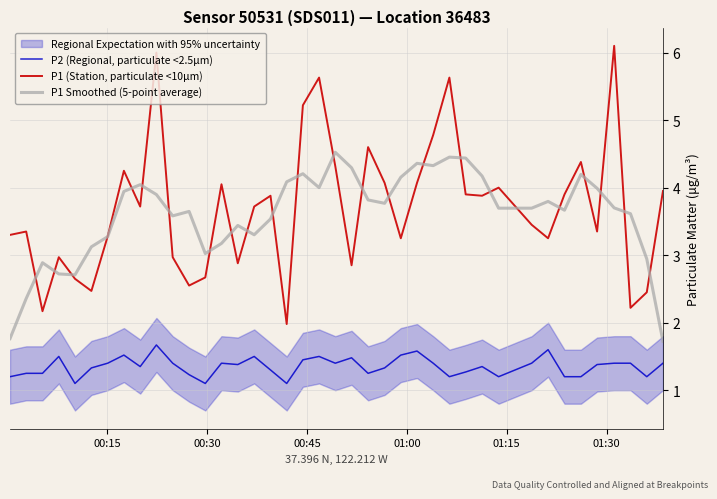

What is the highest value of the P1 (Station, particulate <10µm) series?

6.1